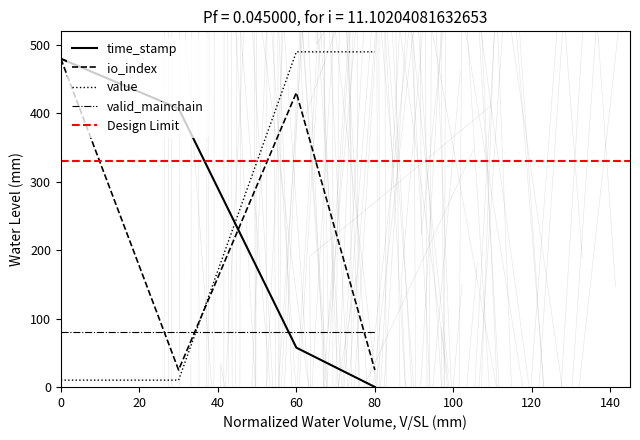

The value series shows 652.5 at 80. True or false?

False